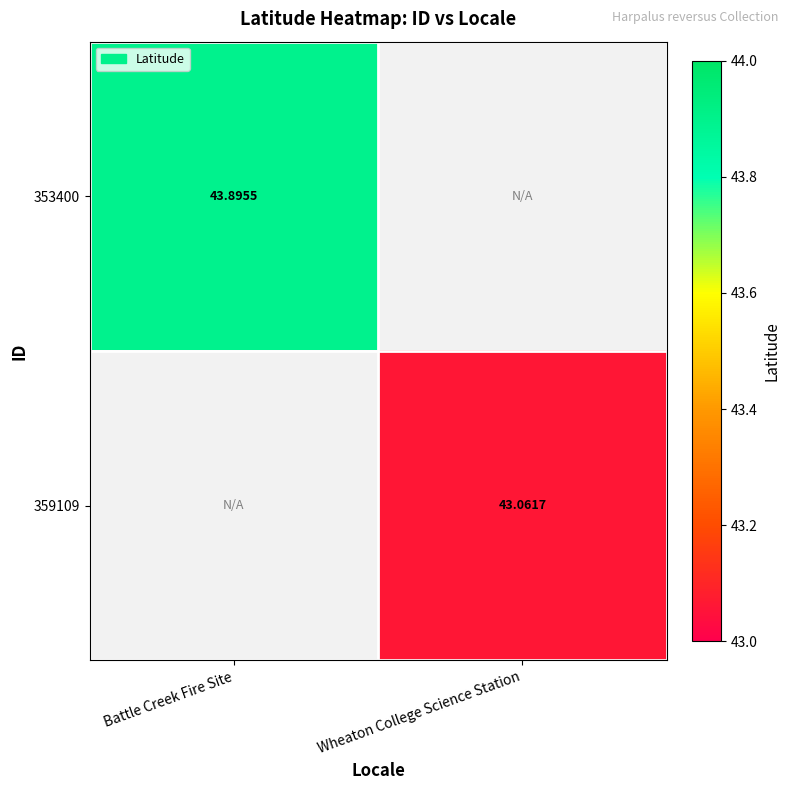

The 359109 series shows 25.0 at Wheaton College Science Station. True or false?

False